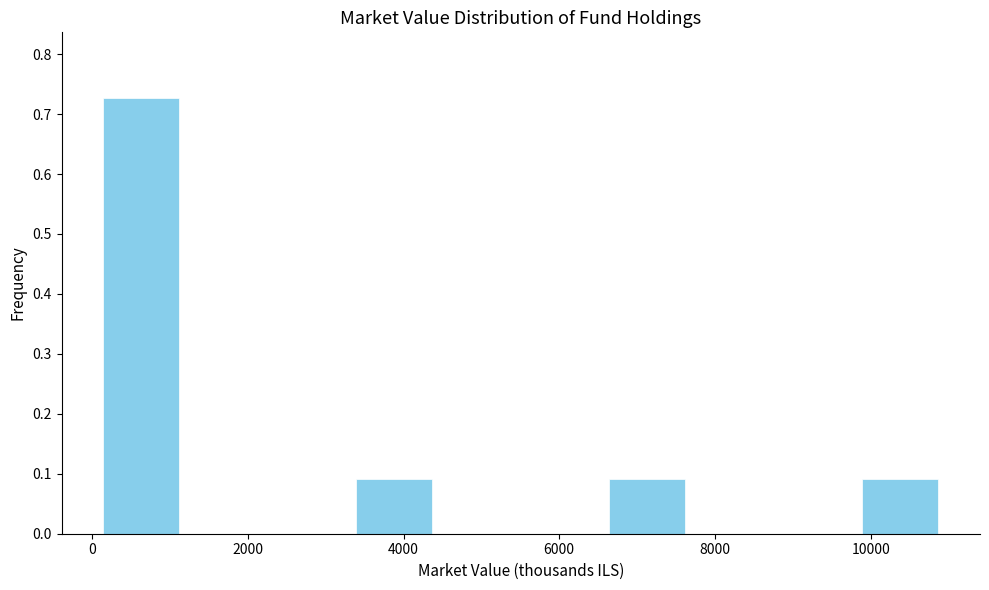

Over which range of the x-axis is the bar tallest?

0 to 1200